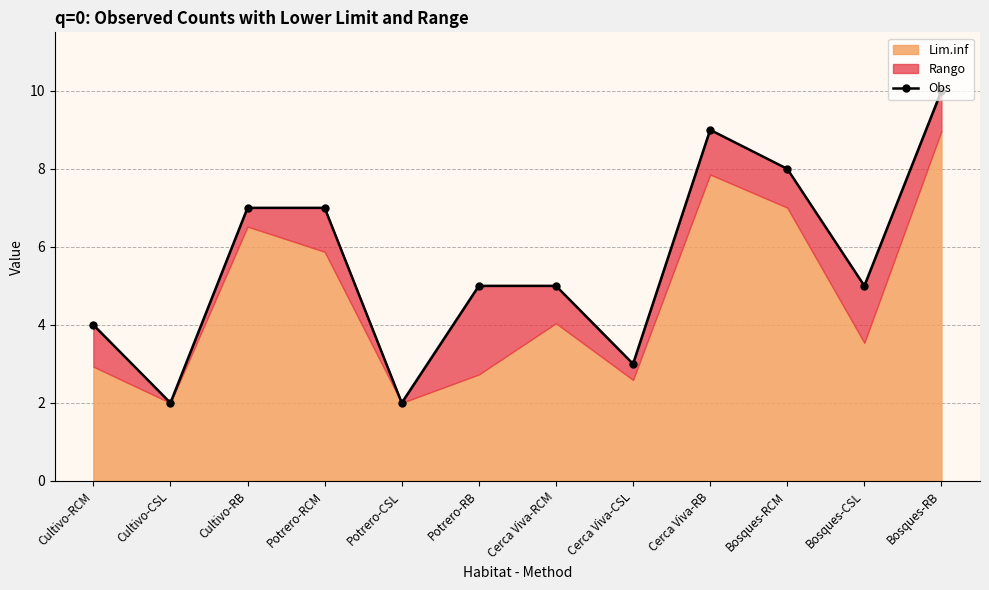

Reading right to left, transcribe all the data shown in this chart.

10	5	8	9	3	5	5	2	7	7	2	4